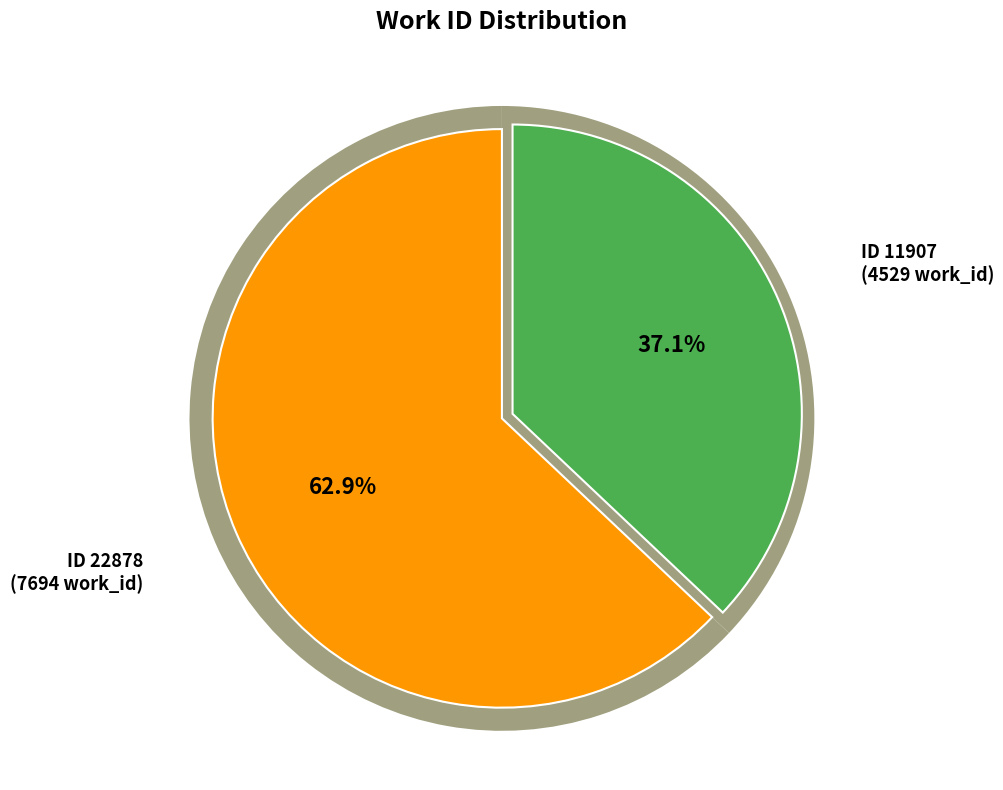

What is the change in value from 11907 to 22878?

+3165